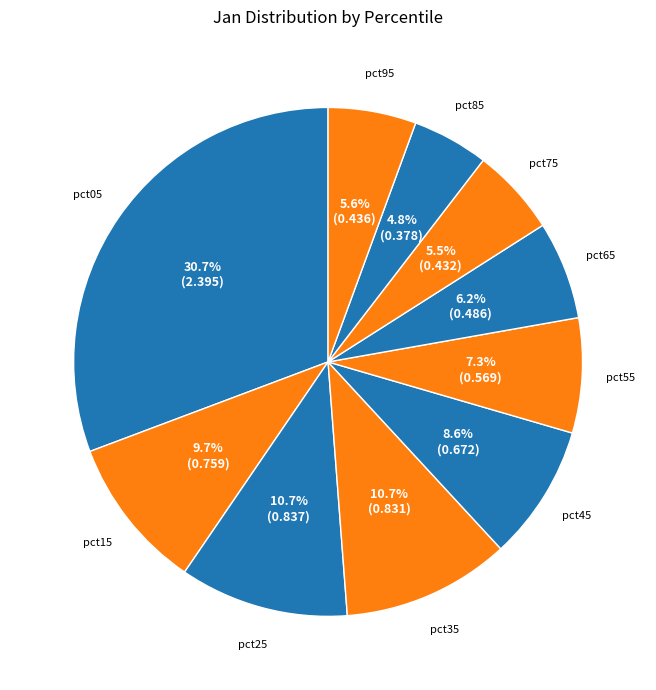

To the nearest percent, what is the average slice percentage?

10%